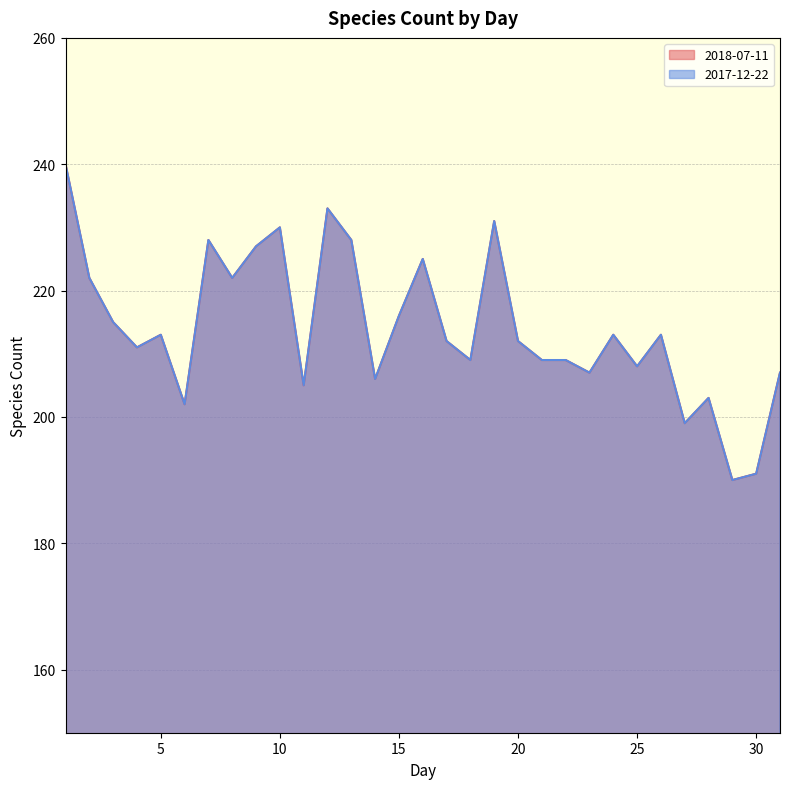

Reading left to right, extract all data points from this chart.

2018-07-11: 240	222	215	211	213	202	228	222	227	230	205	233	228	206	216	225	212	209	231	212	209	209	207	213	208	213	199	203	190	191	207
2017-12-22: 240	222	215	211	213	202	228	222	227	230	205	233	228	206	216	225	212	209	231	212	209	209	207	213	208	213	199	203	190	191	207